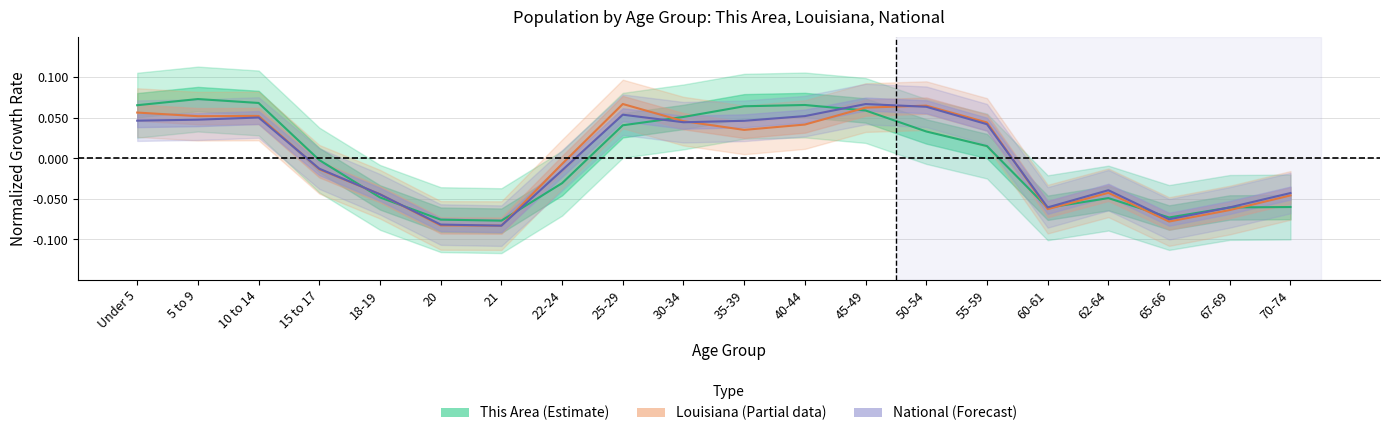

Rank the series by their maximum value, from lowest to highest.

National (Forecast), Louisiana (Partial), This Area (Estimate)